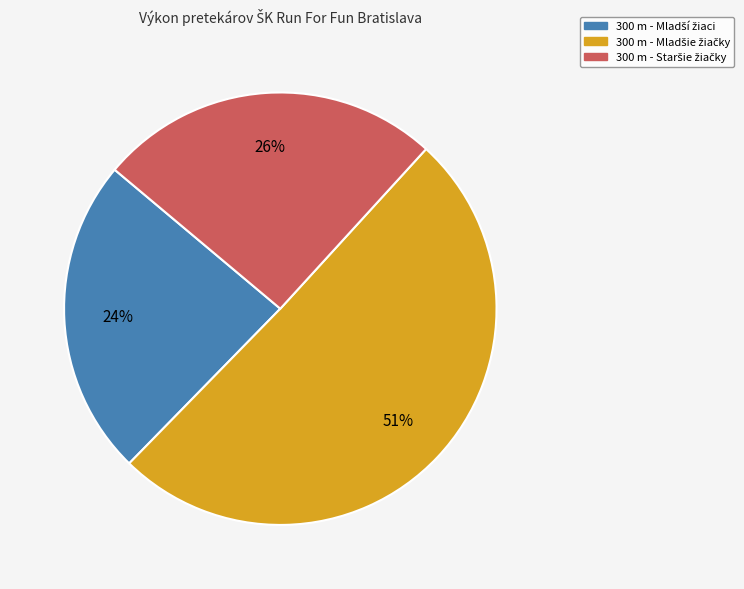

To the nearest percent, what is the average slice percentage?

33%